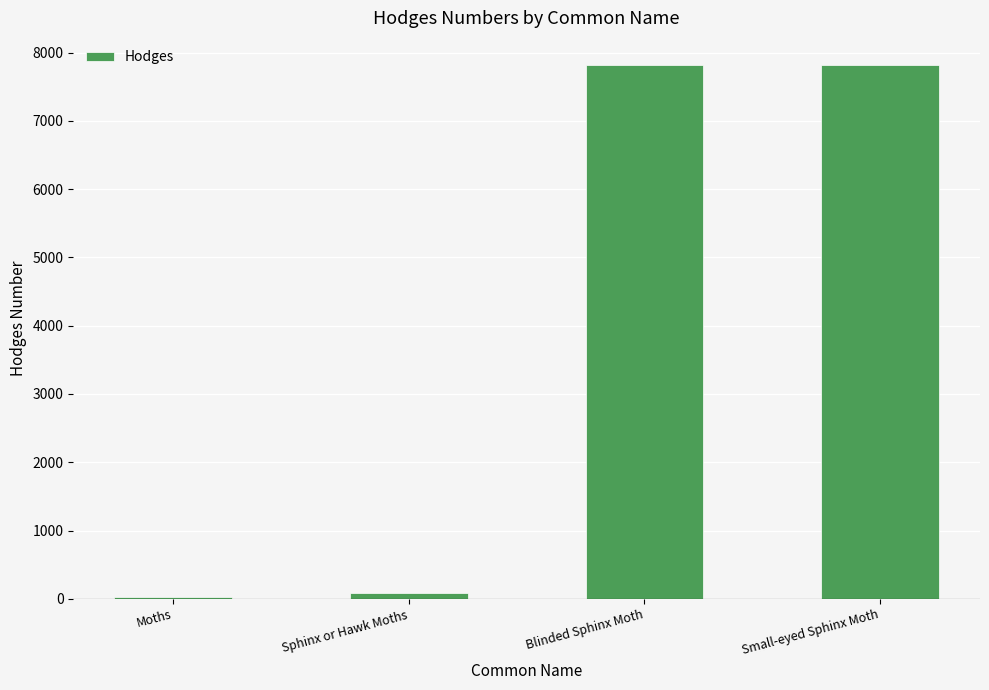

The chart shows a value of 7824.0 at Blinded Sphinx Moth. True or false?

True